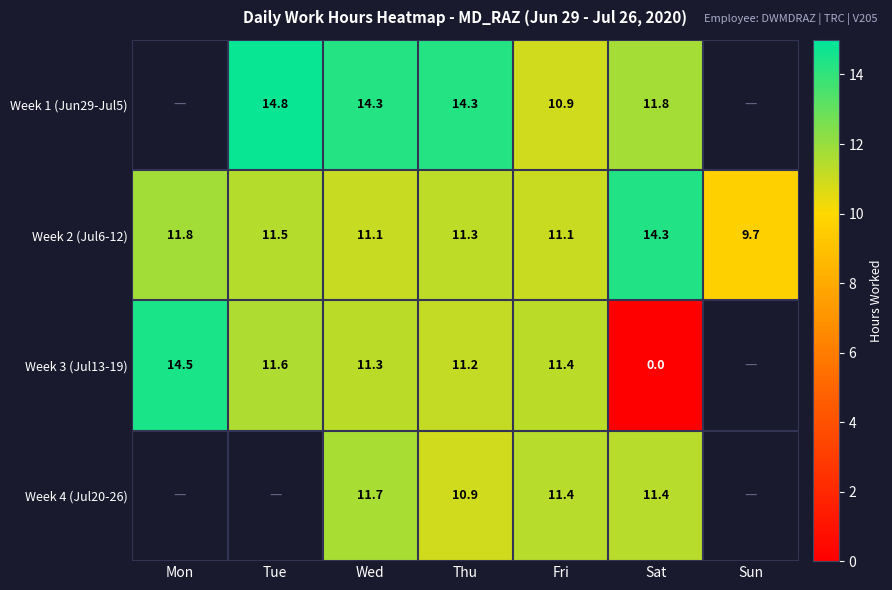

True or false: Week 2 (Jul6-12) has a value of 21.0 at Sat.

False